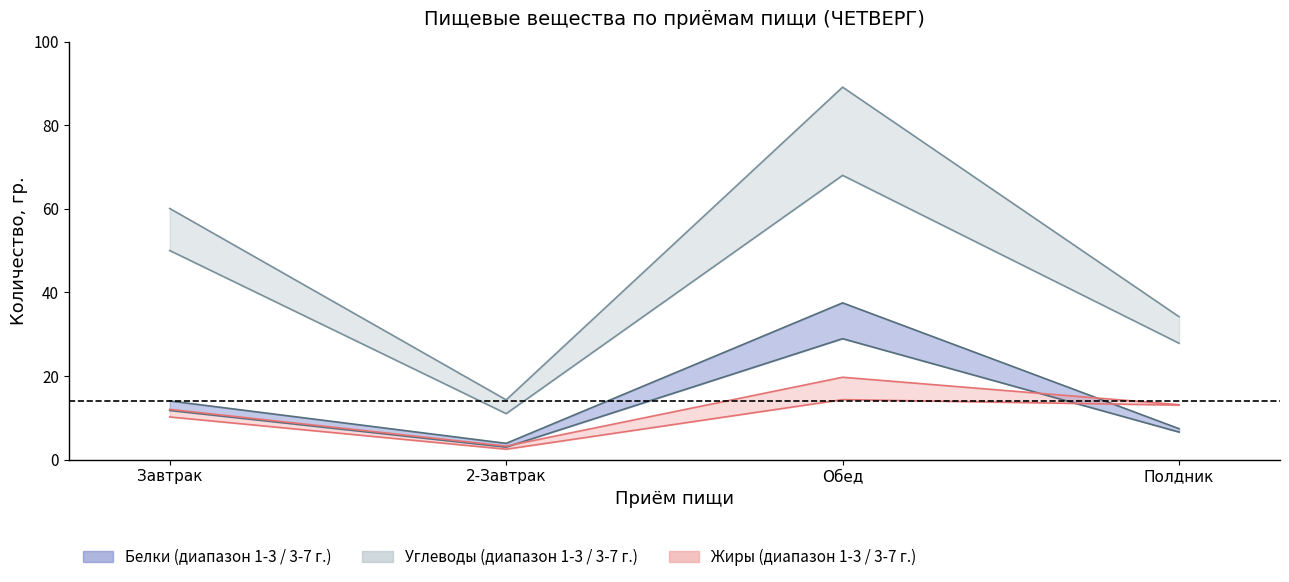

Reading left to right, extract all data points from this chart.

Белки 1-3 г.: 11.8	3.0	28.9	6.6
Белки 3-7 г.: 14.1	3.9	37.5	7.4
Жиры 1-3 г.: 10.2	2.5	14.4	13.1
Жиры 3-7 г.: 12.0	3.2	19.7	13.1
Углеводы 1-3 г.: 50.0	11.0	68.0	27.8
Углеводы 3-7 г.: 60.1	14.3	89.1	34.2